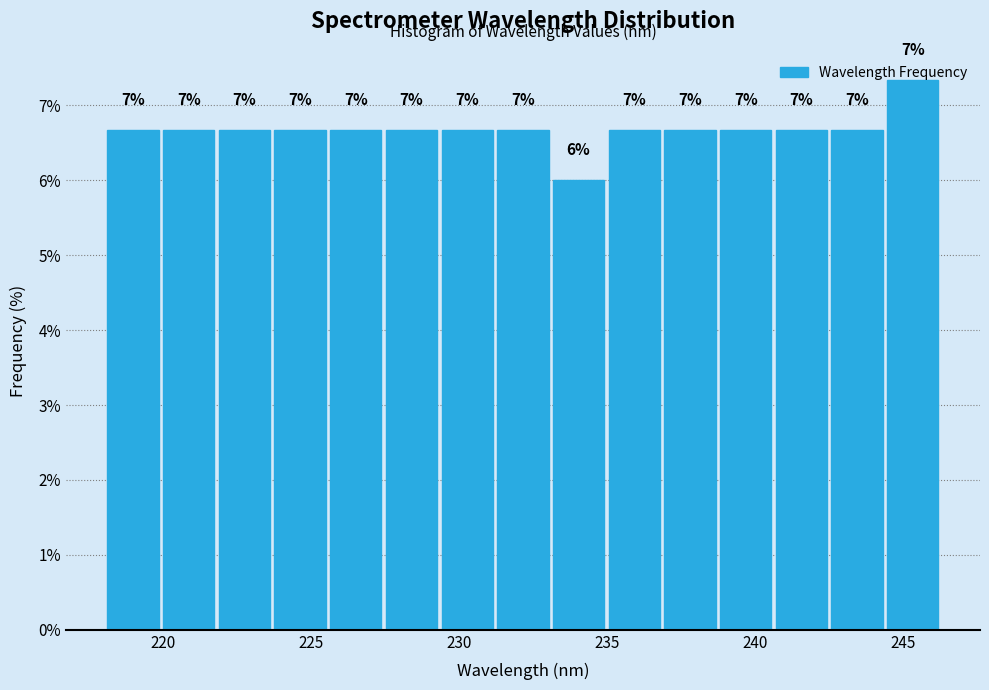

Around what value on the x-axis is the tallest bar? Give the approximate position of its centre, as read against the axis.

245.5